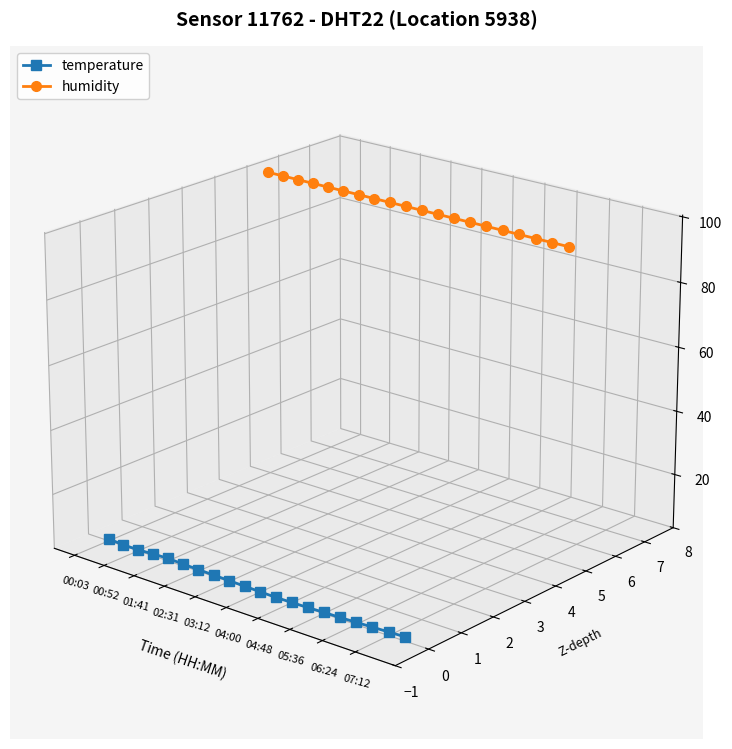

At 01:41, list the series in order from smallest to largest.

temperature, humidity